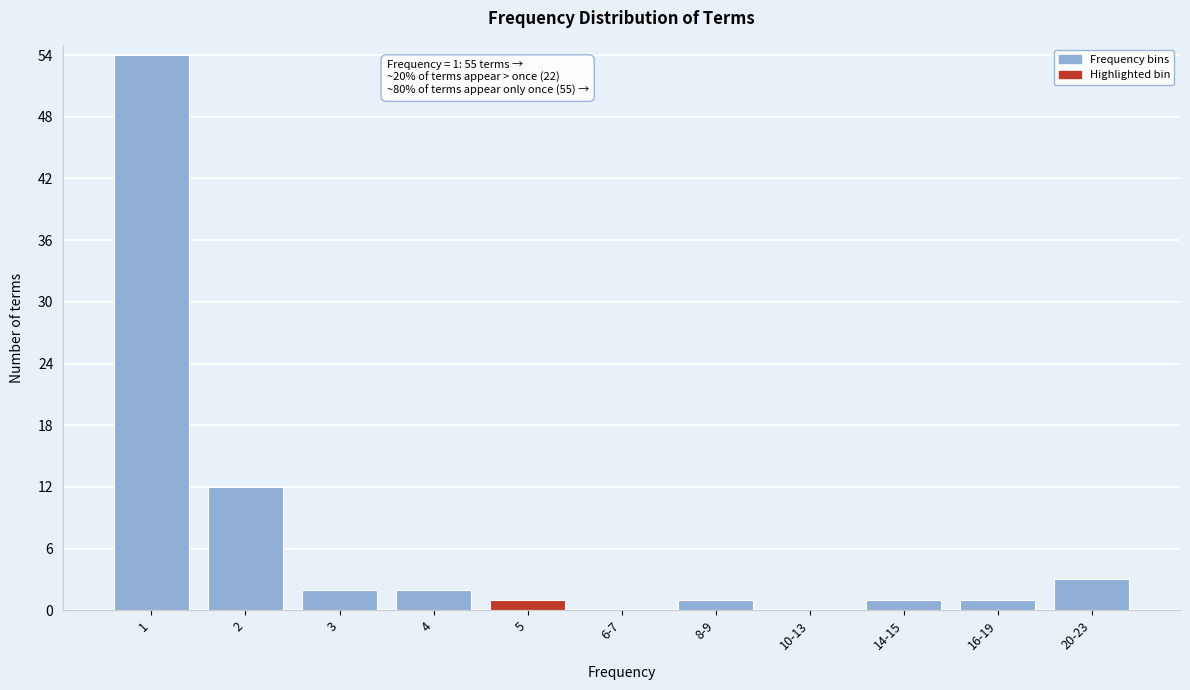

Reading left to right, extract all data points from this chart.

1=54	2=12	3=2	4=2	5=1	6-7=0	8-9=1	10-13=0	14-15=1	16-19=1	20-23=3